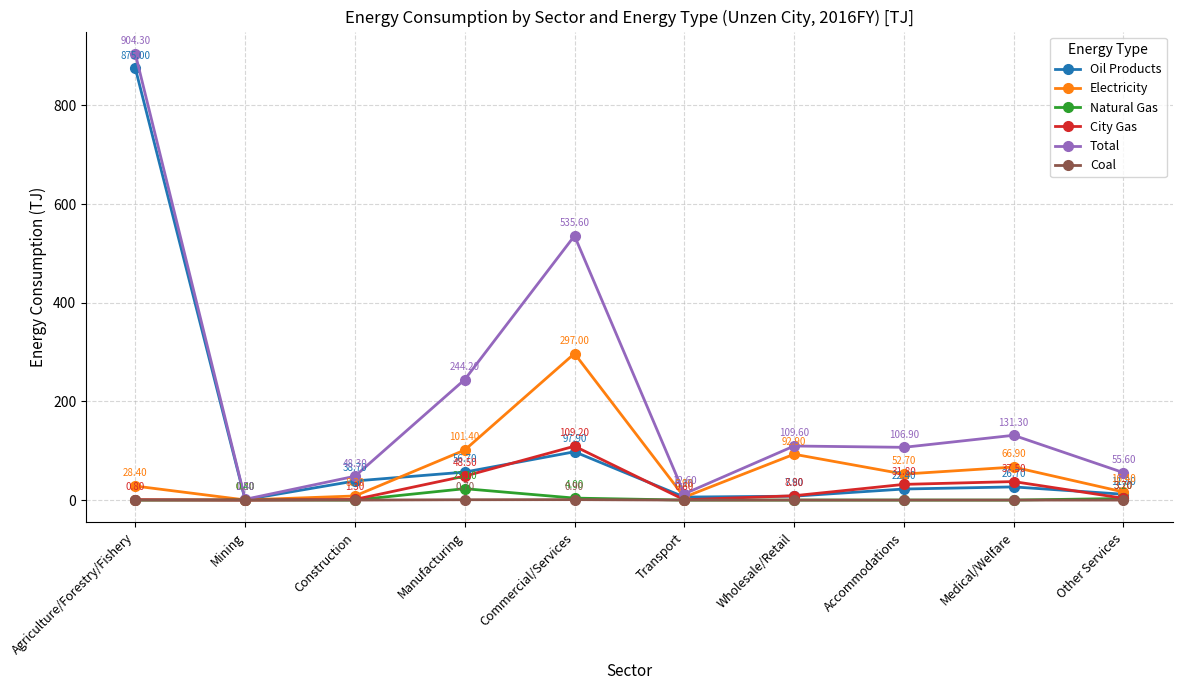

List the labels in order of Total value, smallest first.

Mining, Transport, Construction, Other Services, Accommodations, Wholesale/Retail, Medical/Welfare, Manufacturing, Commercial/Services, Agriculture/Forestry/Fishery